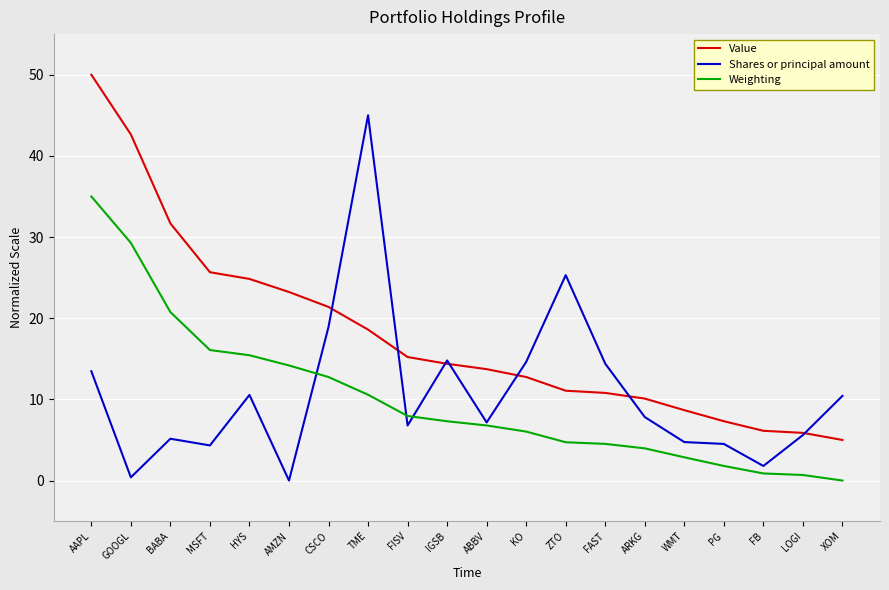

True or false: Weighting has a value of 1.9 at KO.

False